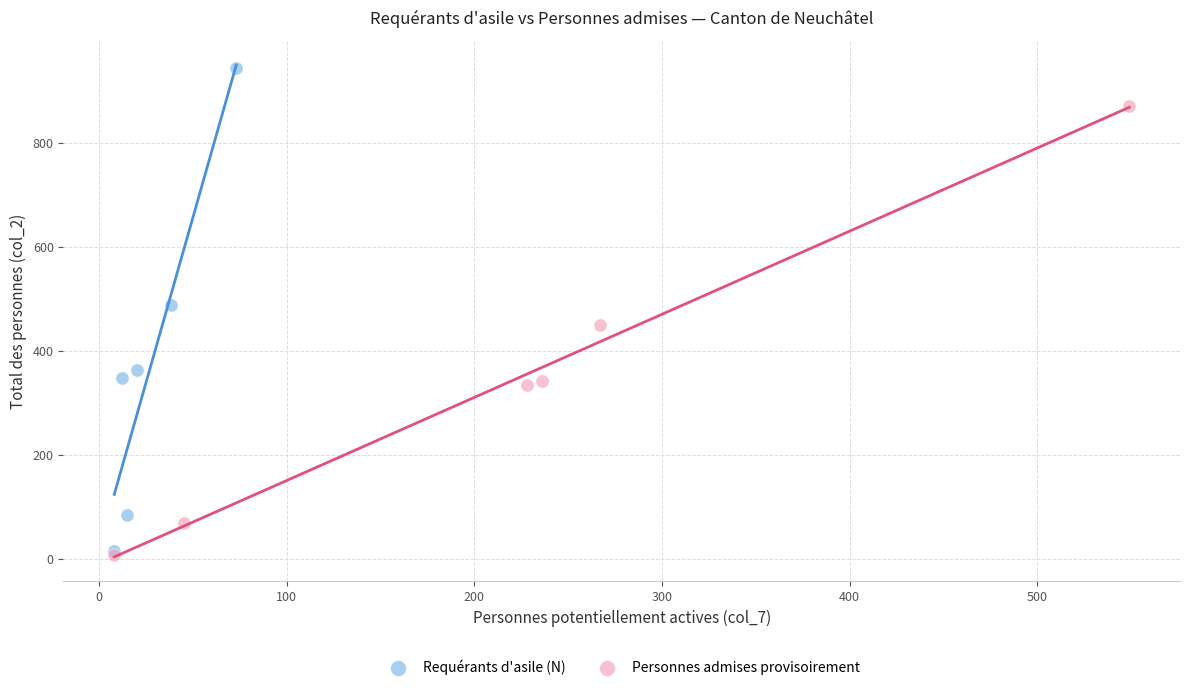

Which series has the largest Y range (max minus min)?

Requérants d'asile (N)